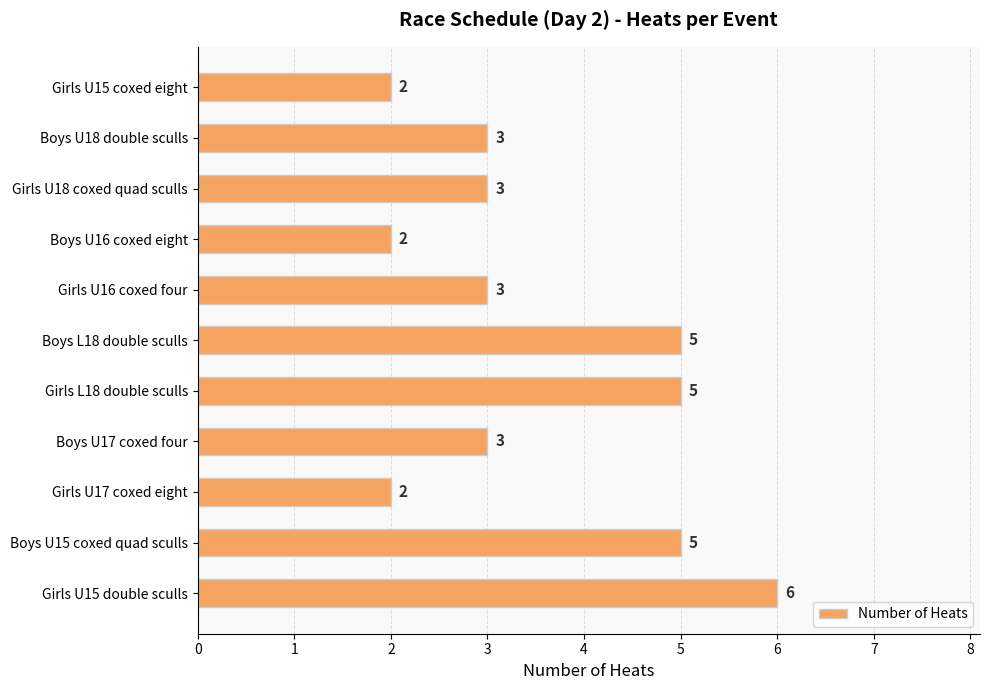

True or false: the data shows 2 at Boys U16 coxed eight.

True